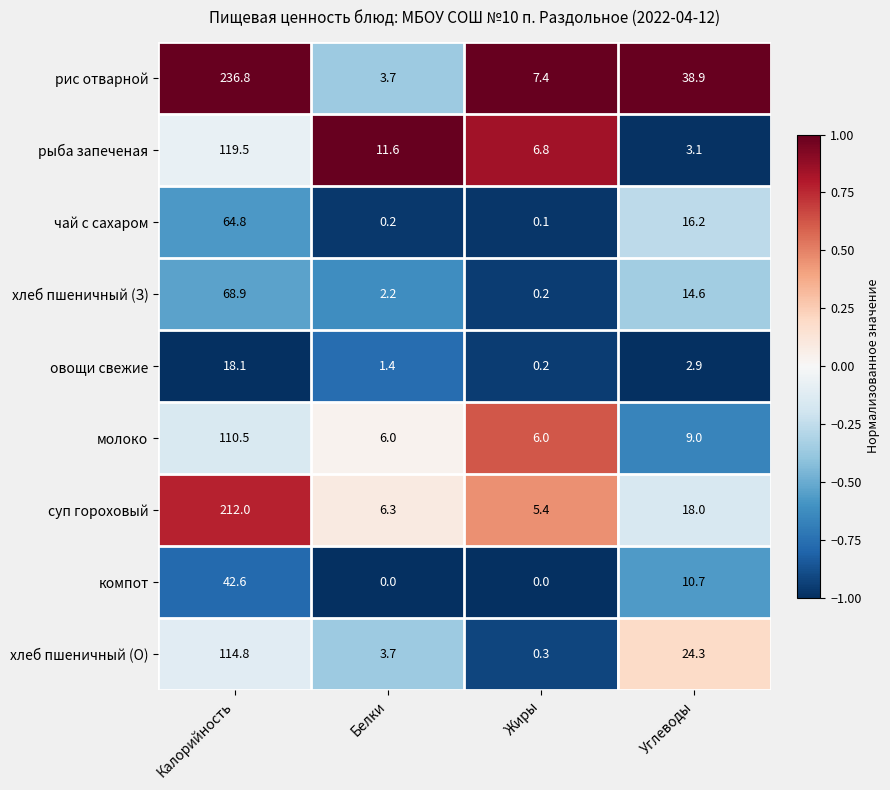

What is the total value across all series at Углеводы?

137.7